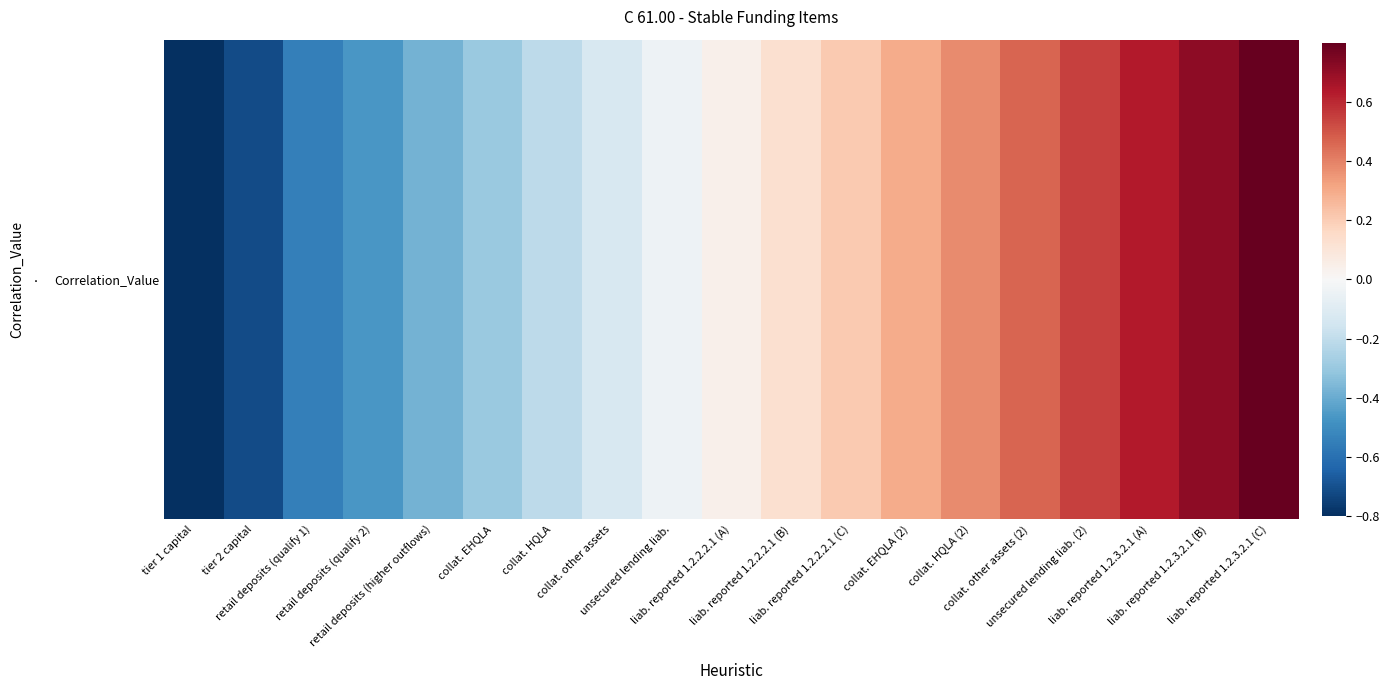

Rank the categories by value from highest to lowest.

liab. reported 1.2.3.2.1 (C), liab. reported 1.2.3.2.1 (B), liab. reported 1.2.3.2.1 (A), unsecured lending liab. (2), collat. other assets (2), collat. HQLA (2), collat. EHQLA (2), liab. reported 1.2.2.2.1 (C), liab. reported 1.2.2.2.1 (B), liab. reported 1.2.2.2.1 (A), unsecured lending liab., collat. other assets, collat. HQLA, collat. EHQLA, retail deposits (higher outflows), retail deposits (qualify 2), retail deposits (qualify 1), tier 2 capital, tier 1 capital